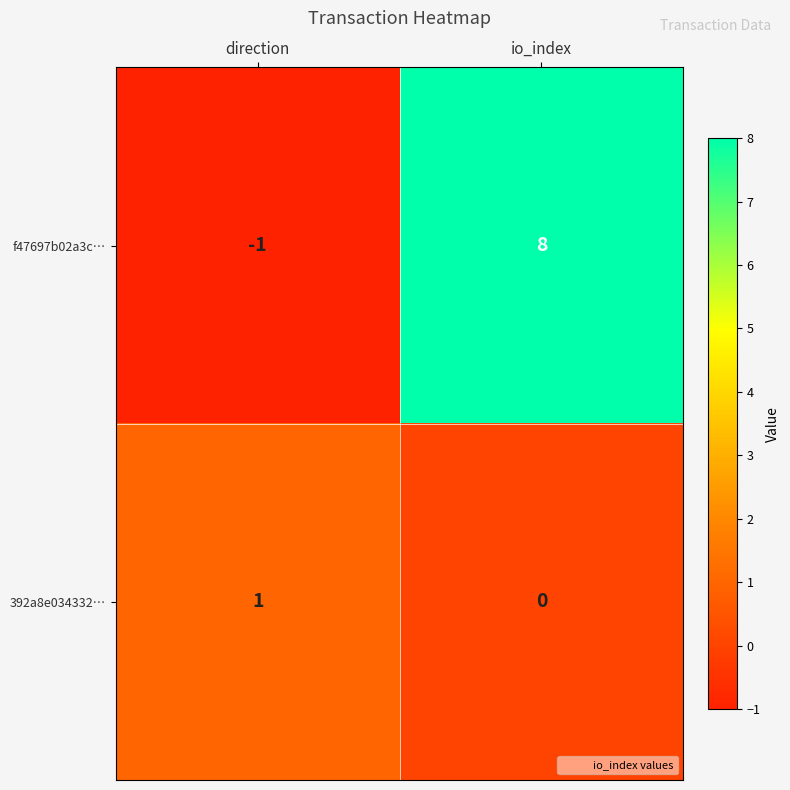

What is the greatest value displayed?

8